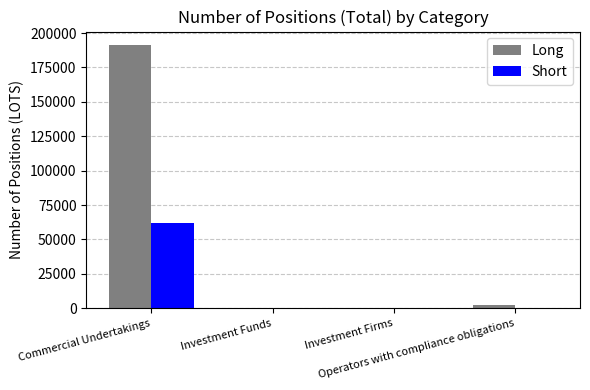

What is the sum of all Long values?

193650.7